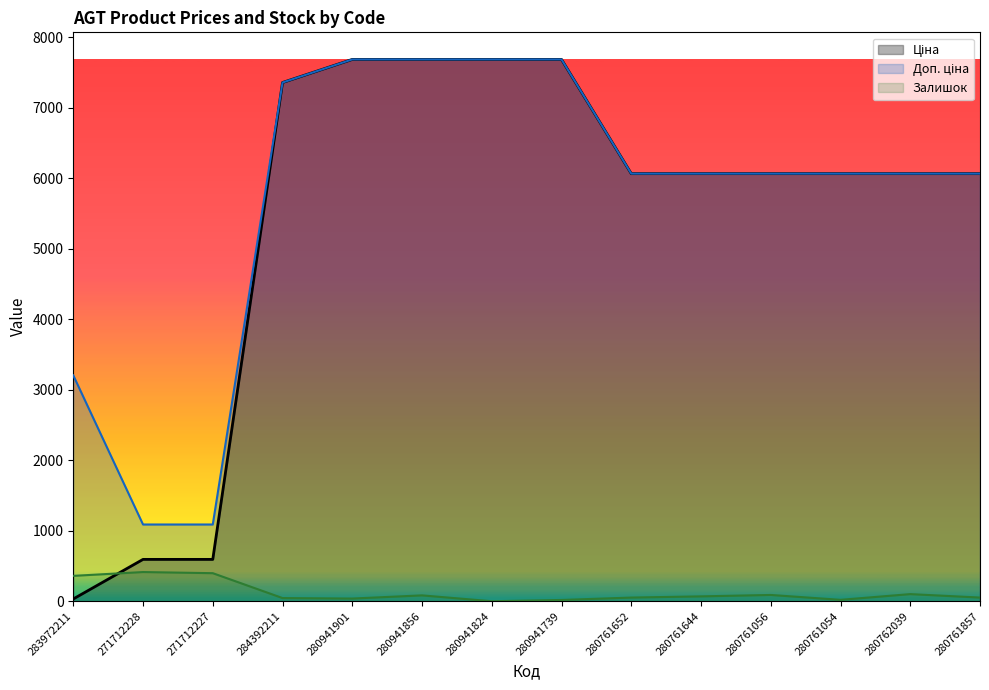

After their last crossing, which series has the higher values: Ціна or Залишок?

Ціна